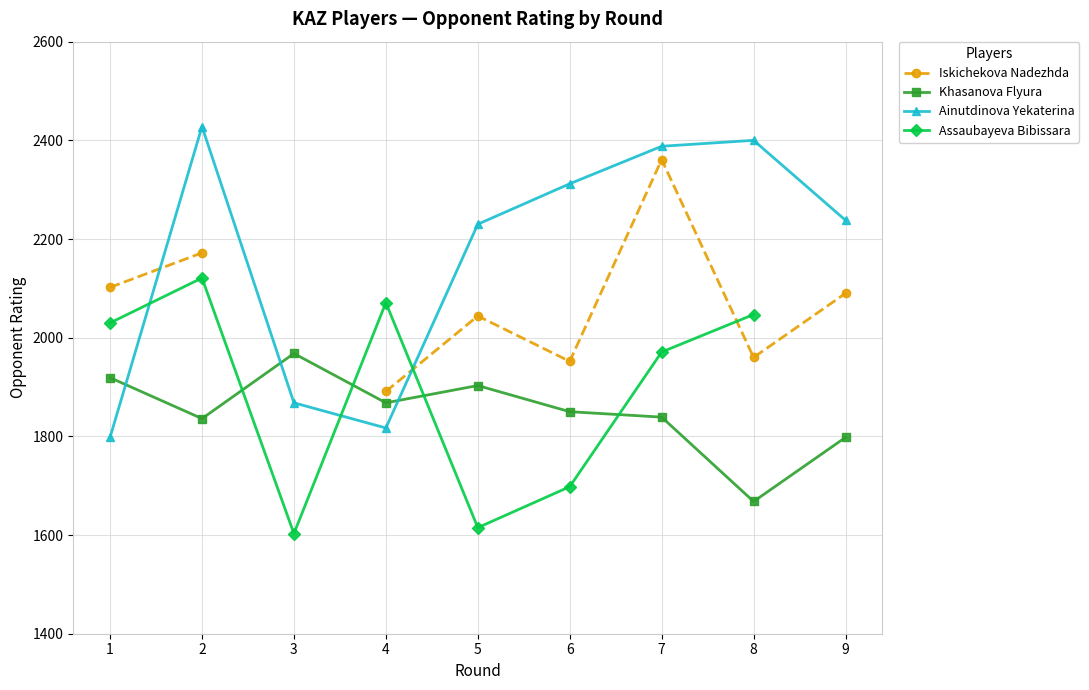

Which series has the largest range (max minus min)?

Ainutdinova Yekaterina